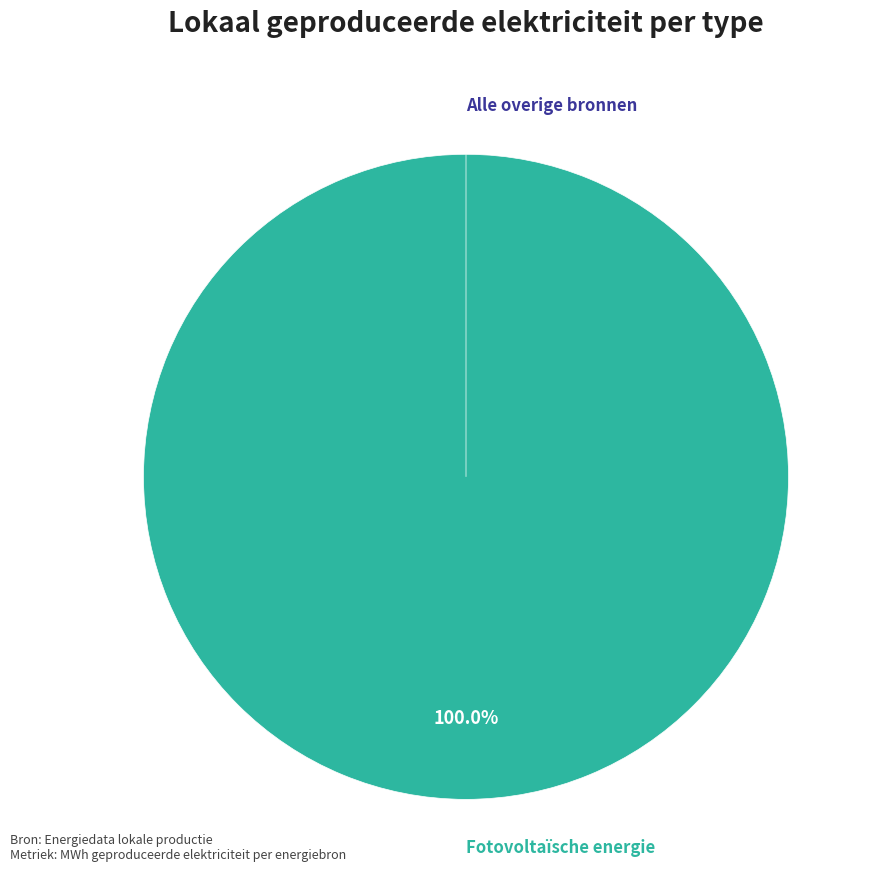

The Waterkracht slice represents 0% of the pie. True or false?

True